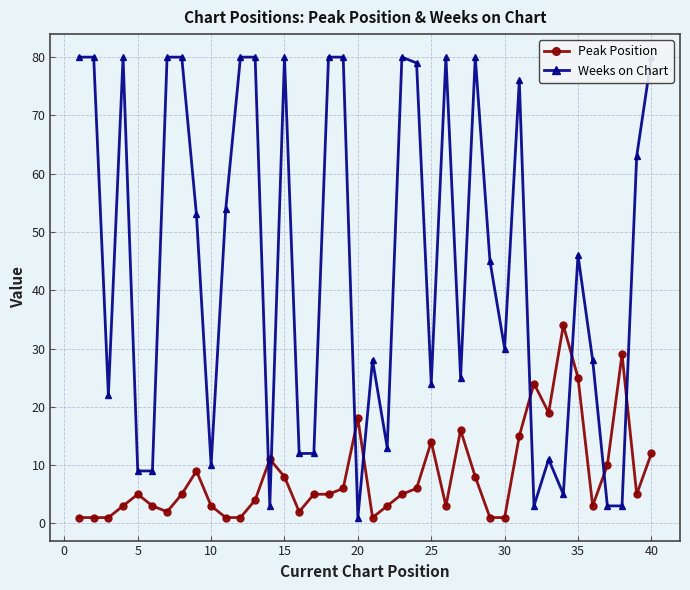

True or false: Peak Position has more than 2 interior local peaks.

True